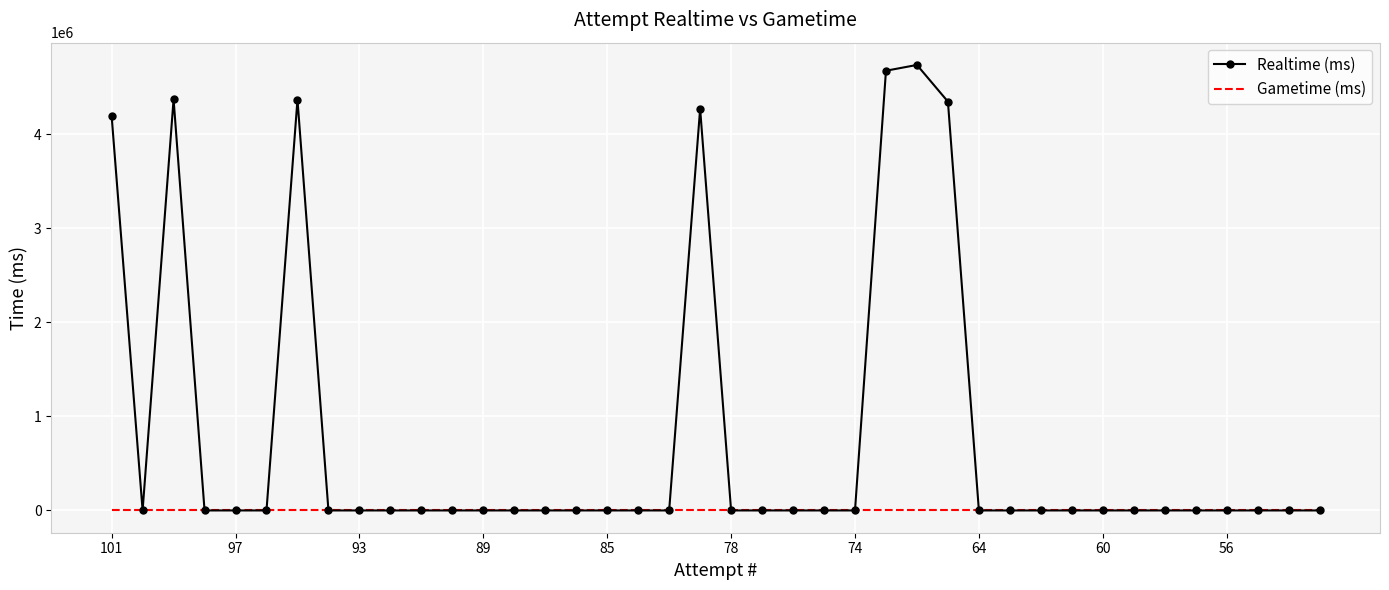

What is the maximum value for Realtime (ms)?

4735452